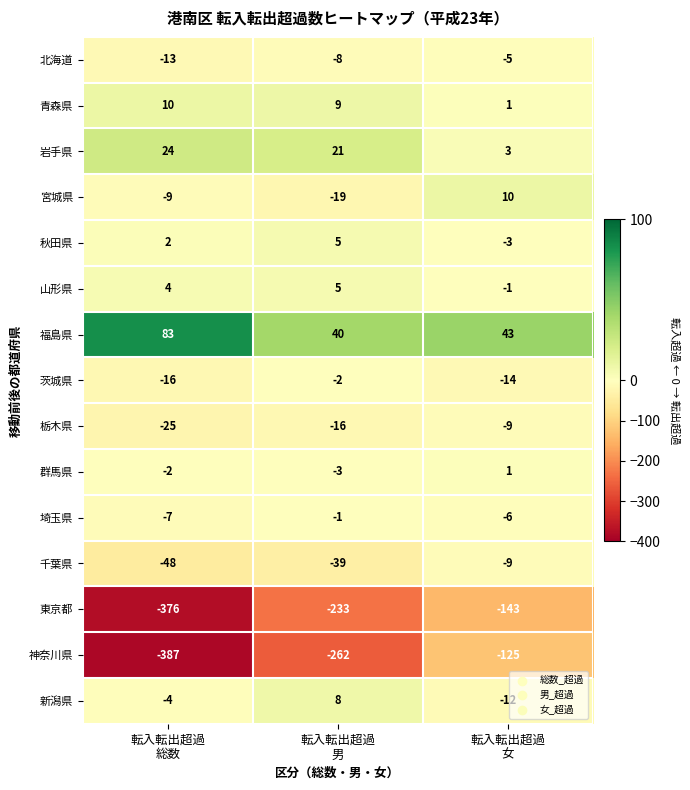

What is the highest value of the 神奈川県 series?

-125